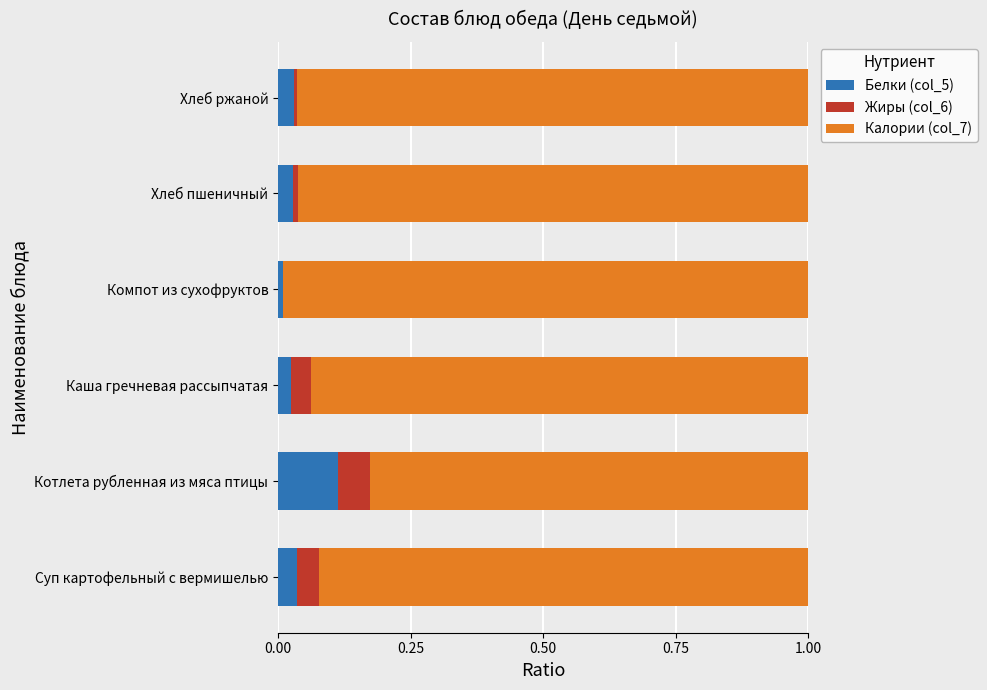

The Белки (col_5) series shows 0.0 at Котлета рубленная из мяса птицы. True or false?

False